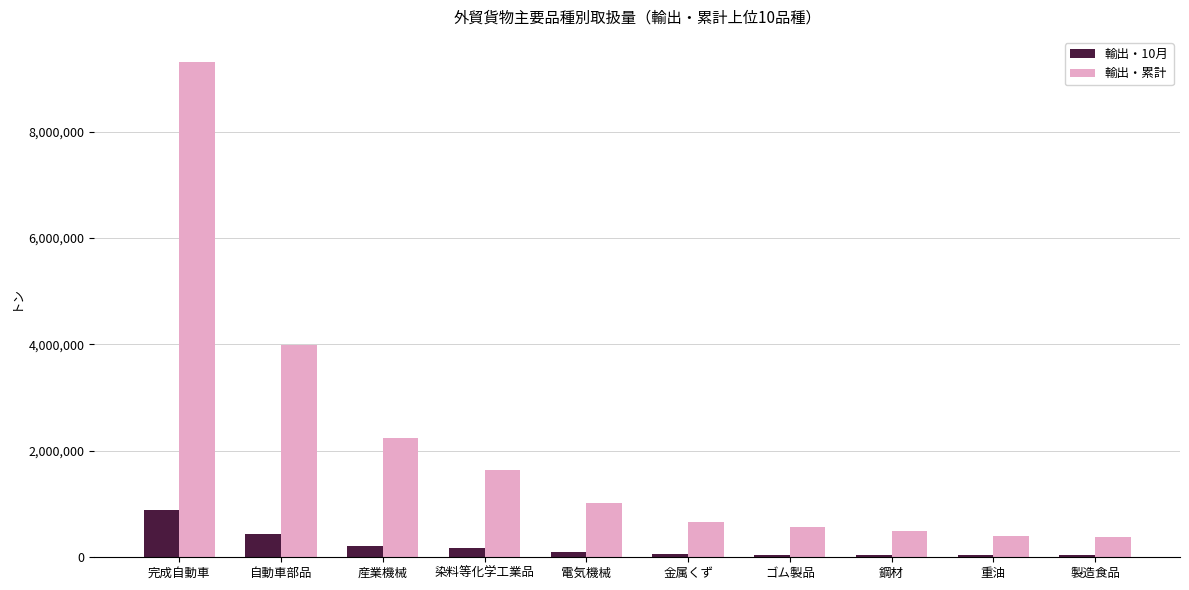

Is it true that 輸出・累計 equals 6572178 at 自動車部品?

False